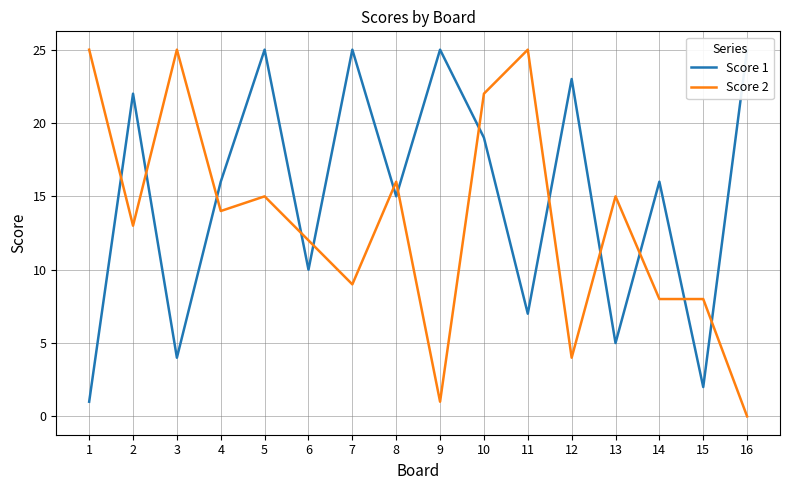

Which category has the highest value in the Score 1 series?

5